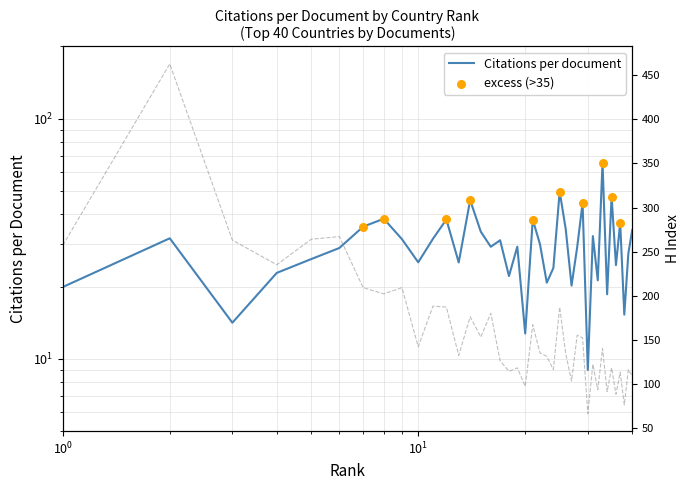

Which series has the largest total across all categories?

H index